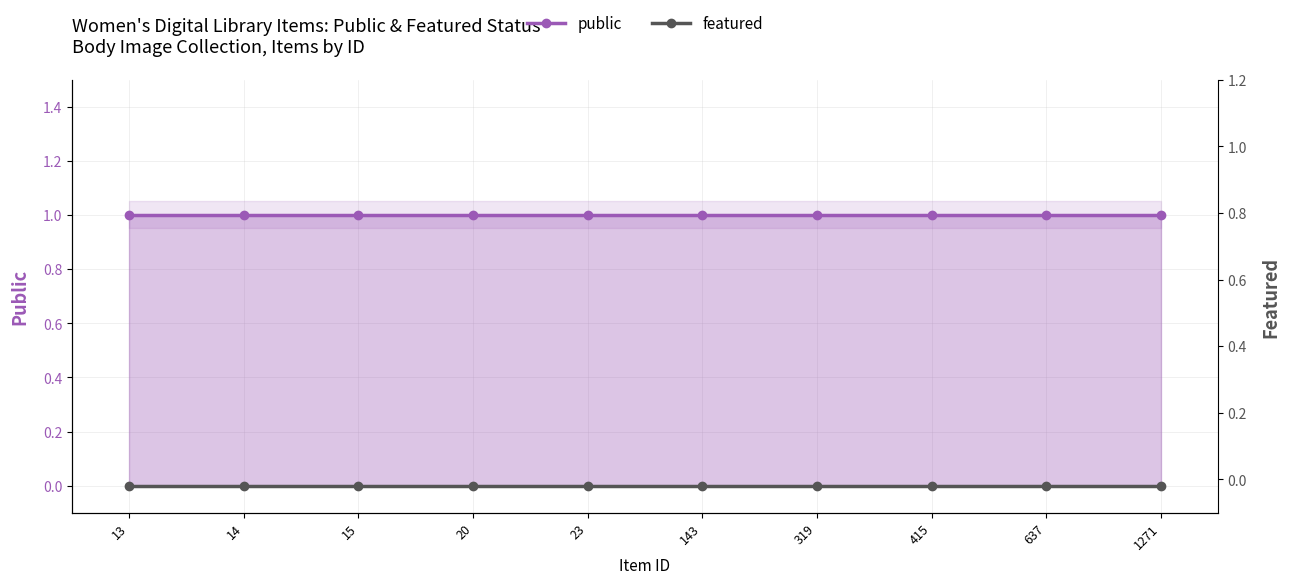

At 637, list the series in order from smallest to largest.

featured, public